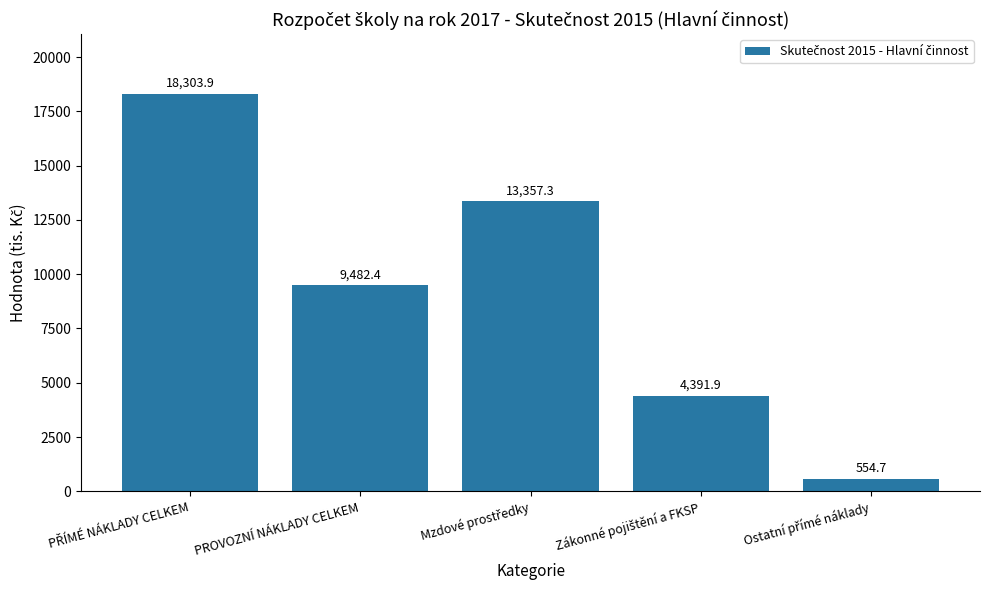

What is the label of the 2nd bar from the left?

PROVOZNÍ NÁKLADY CELKEM